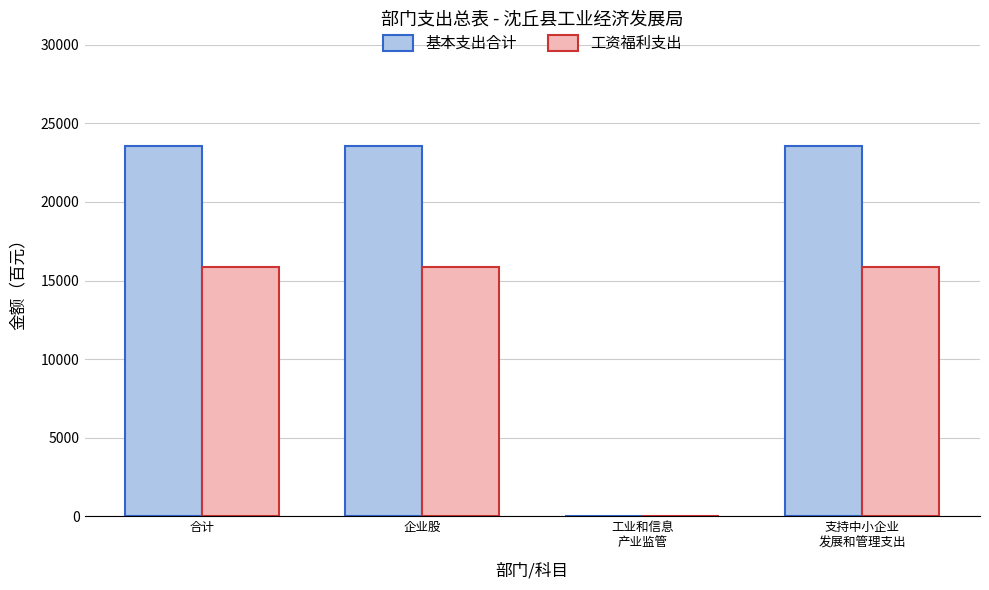

Reading left to right, extract all data points from this chart.

基本支出合计: 合计=23543.9	企业股=23543.9	工业和信息
产业监管=0.0	支持中小企业
发展和管理支出=23543.9
工资福利支出: 合计=15887.2	企业股=15887.2	工业和信息
产业监管=0.0	支持中小企业
发展和管理支出=15887.2